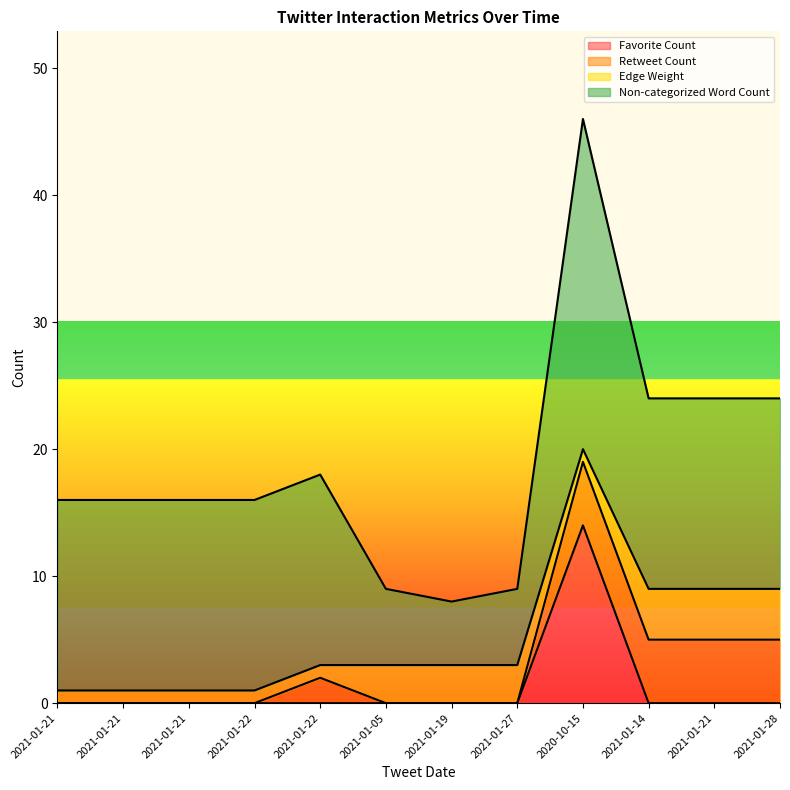

Does the chart display data point markers on the line(s)?

No